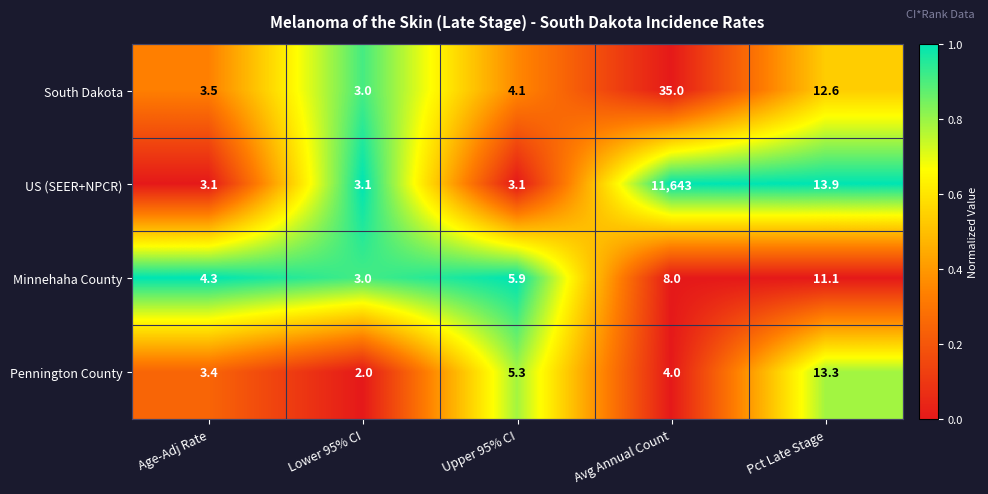

Where is South Dakota nearest to the value 19?

Pct Late Stage